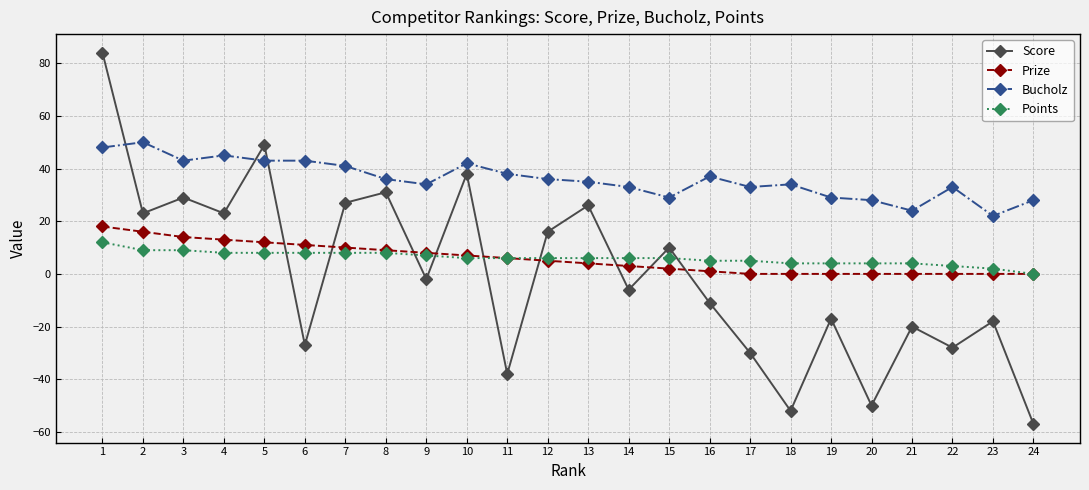

At which category does the chart reach its minimum across all series?

24